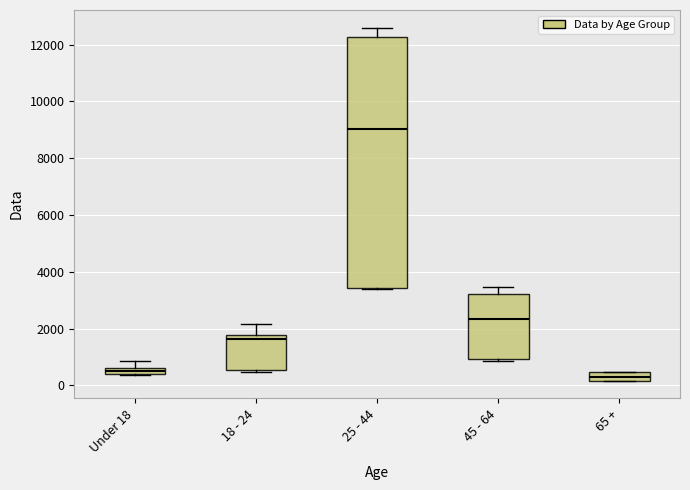

Where does the median line of the box for 45 - 64 sit on the y-axis? The values are not printed on the chart, so give them approximately, as read against the axis.

2400